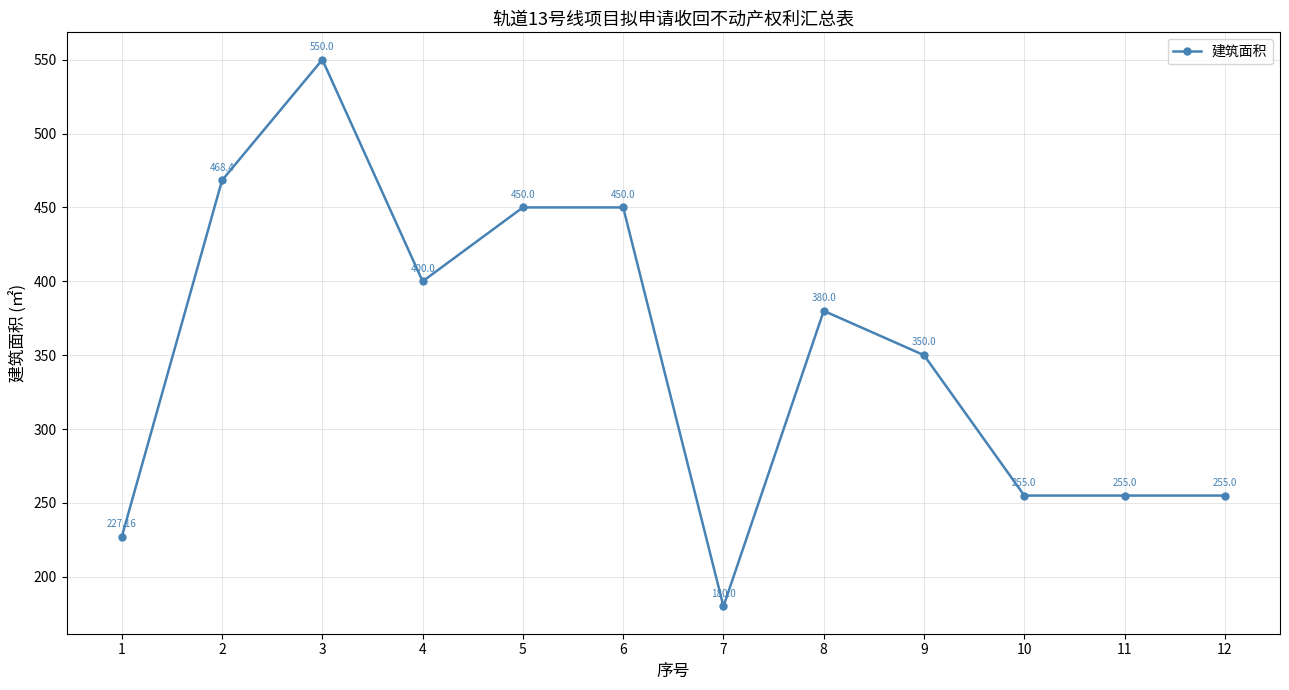

Is it true that the value at 10 is 120.6?

False